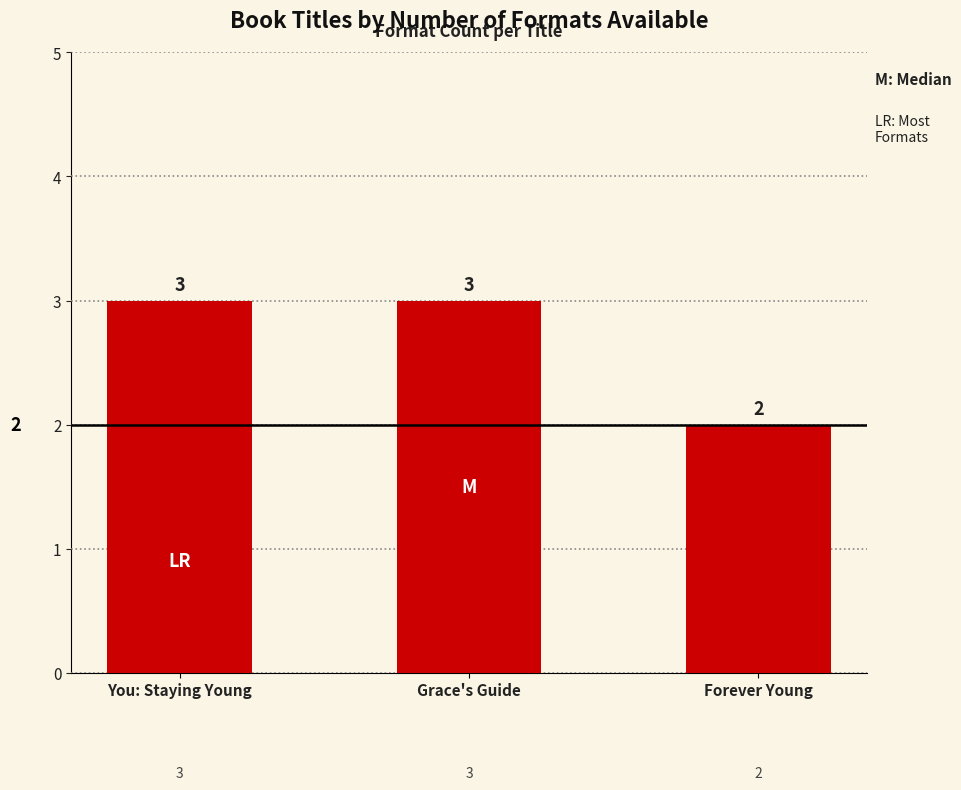

How many values are between 2 and 3?

3